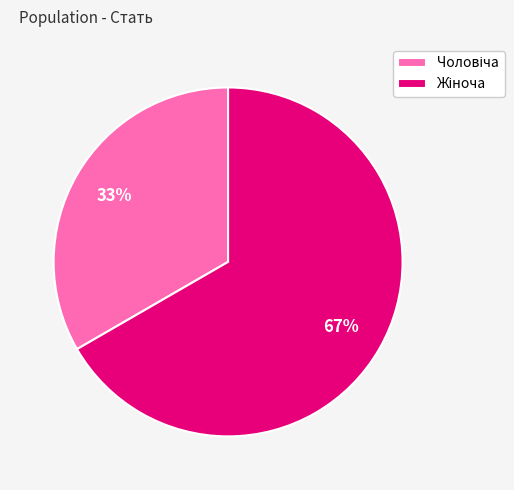

Count the number of slices in the pie.

2